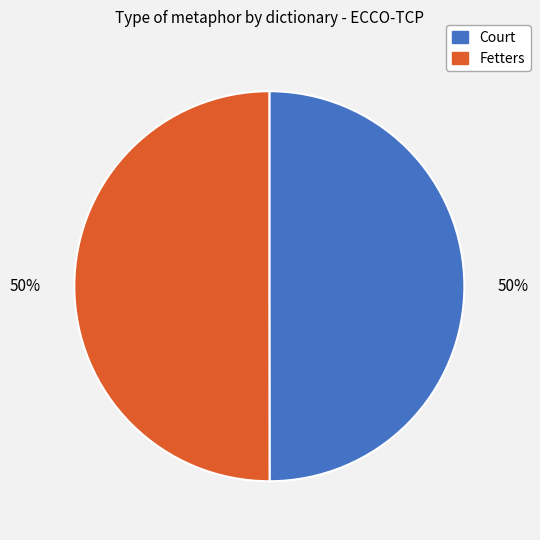

To the nearest percent, what portion does Court represent?

50%